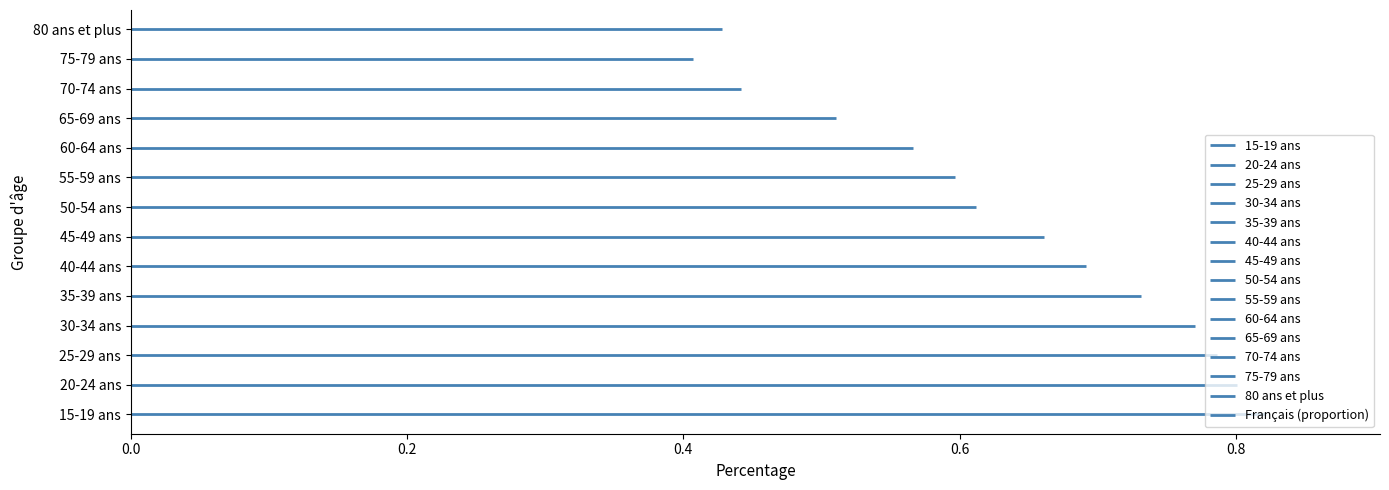

The value at 65-69 ans is 4907. True or false?

False